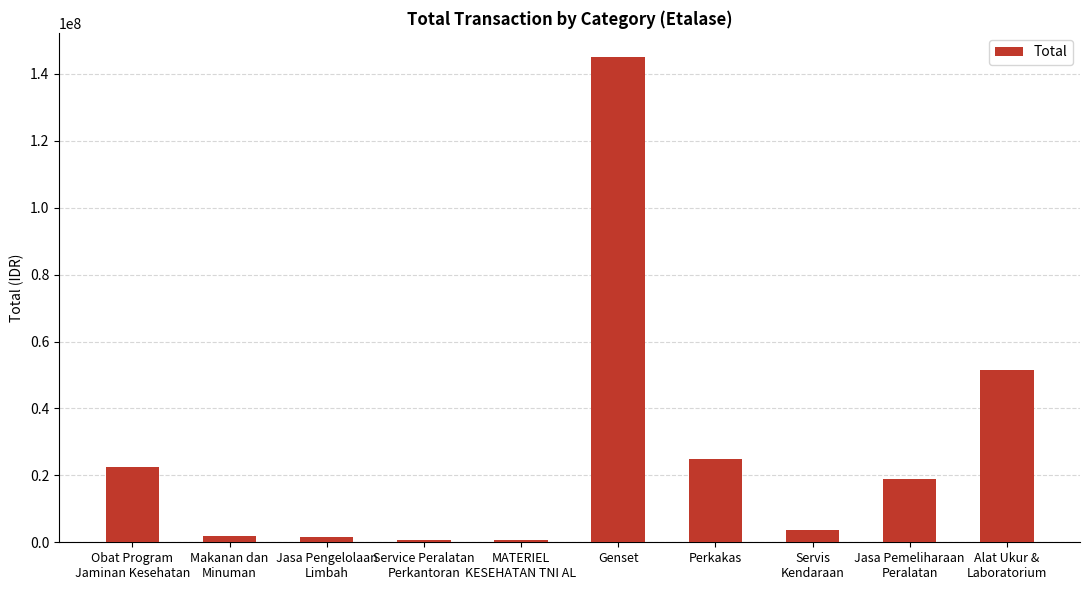

What value does the data have at Jasa Pengelolaan
Limbah?

1588410